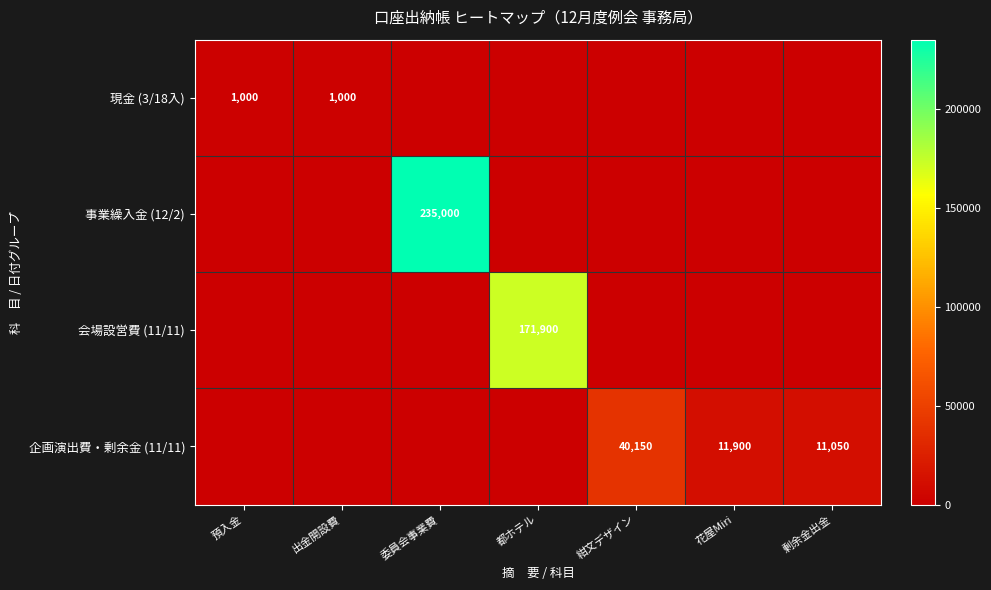

What is the sum of the 企画演出費・剰余金 (11/11) values at 紺文デザイン and 剰余金出金?

51200